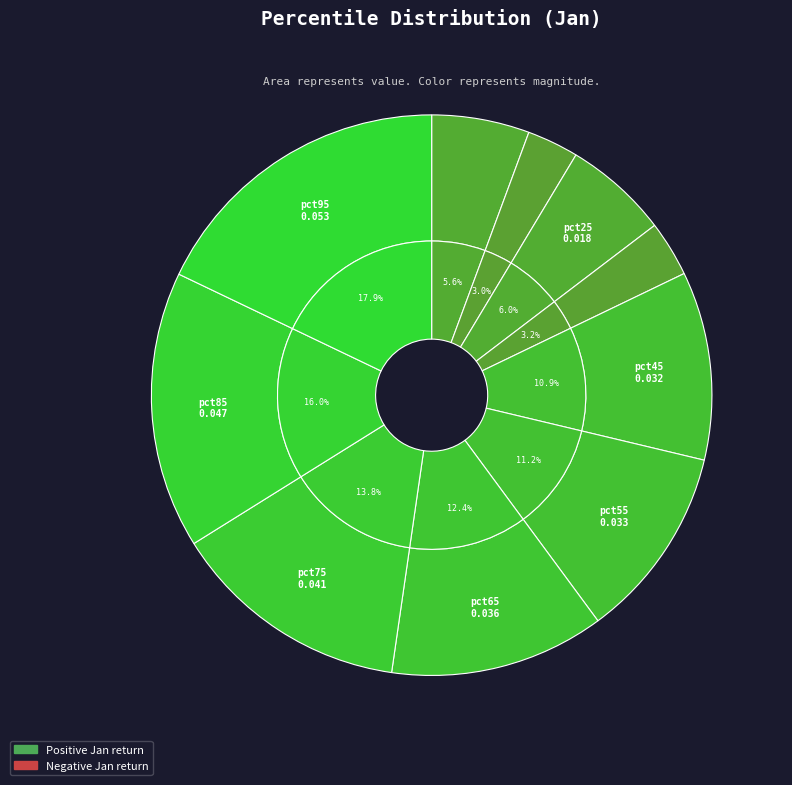

Does any single category account for the majority?

No